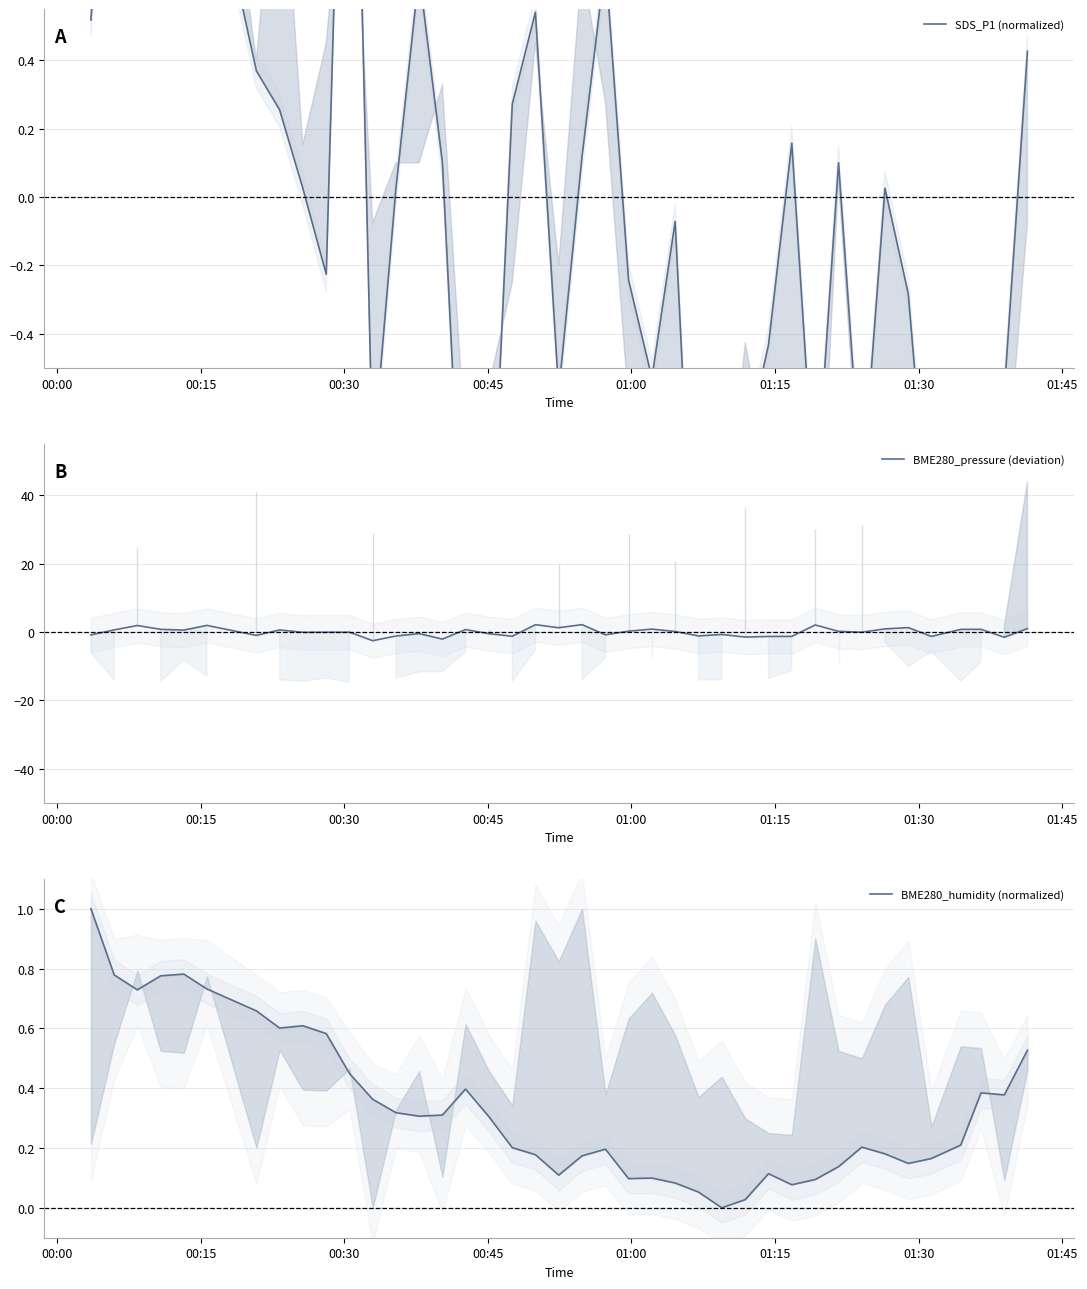

At how many categories does at least one series exceed 1?

11